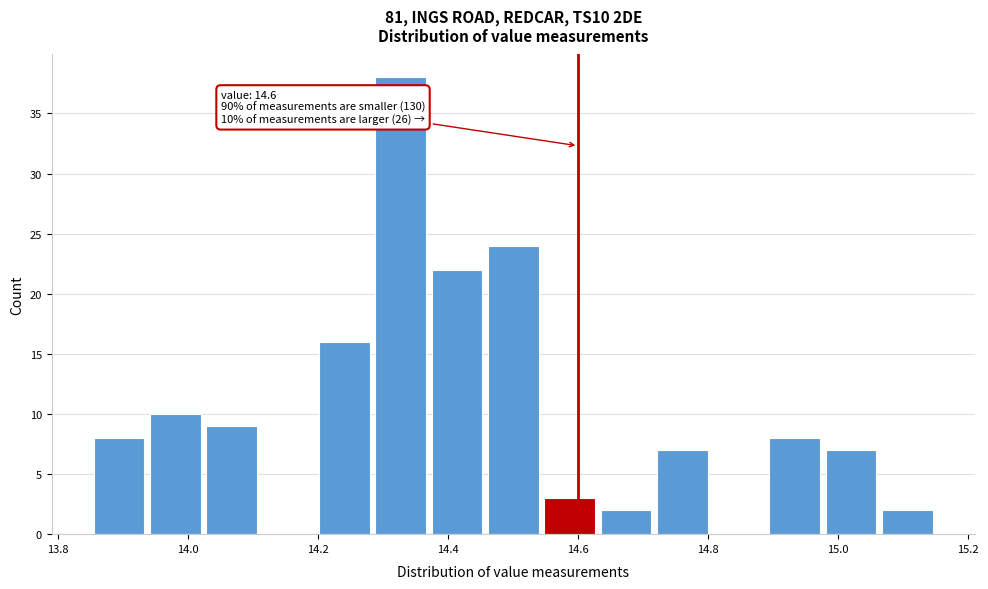

Over which range of the x-axis is the bar tallest?

14.28 to 14.38